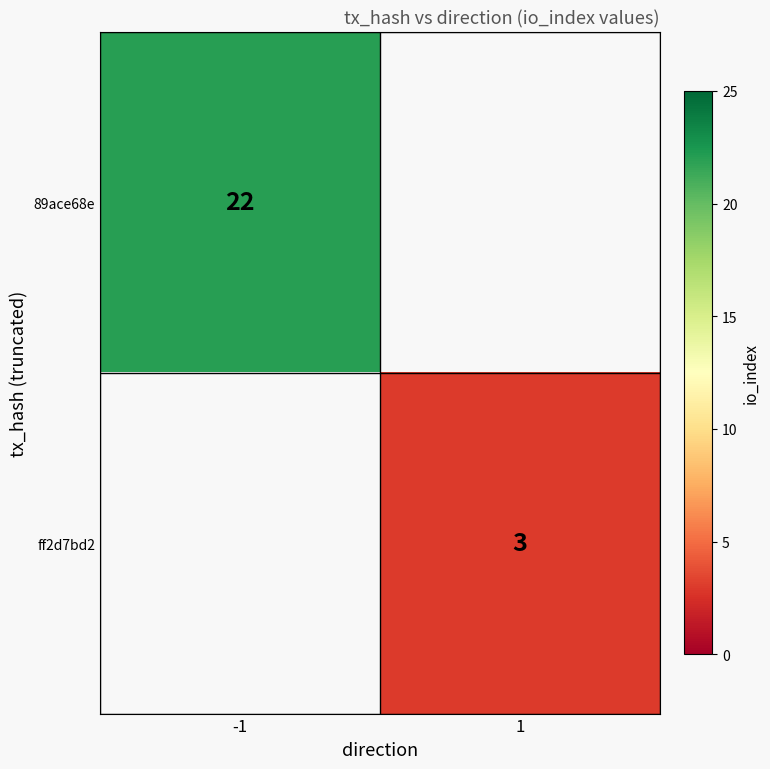

At which label does ff2d7bd2 reach its peak?

-1